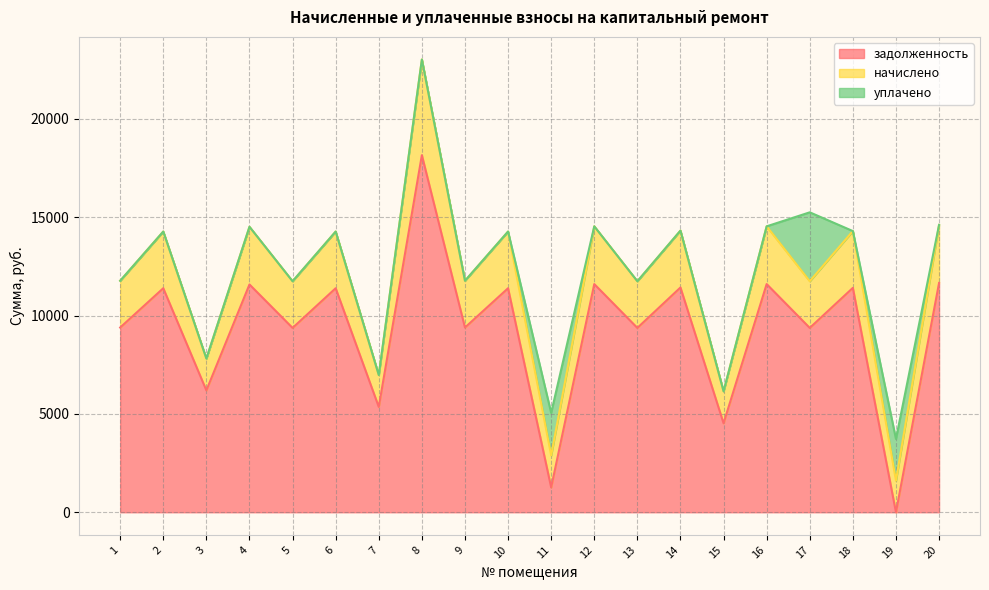

How many data points does each series have?

20